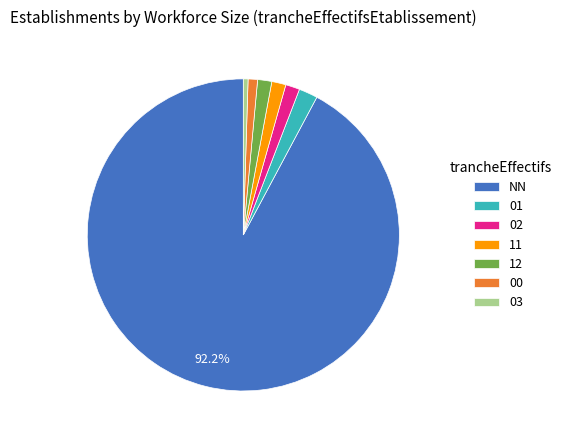

What is the largest slice in the pie chart?

NN